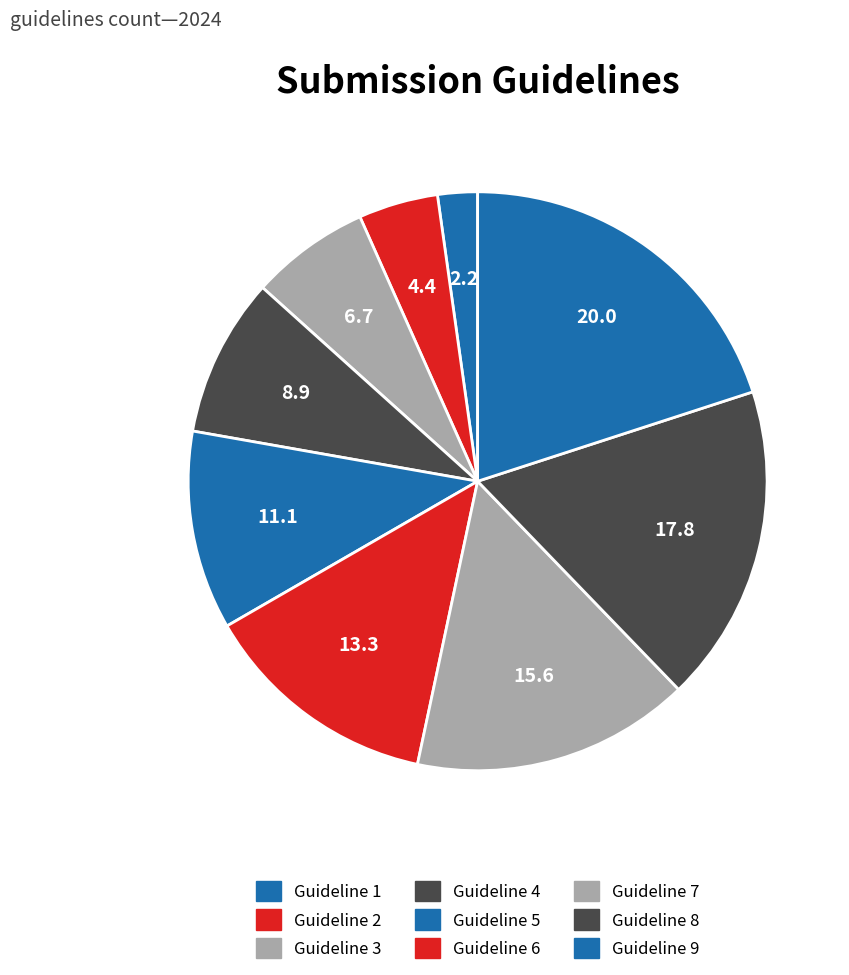

Count the number of slices in the pie.

9